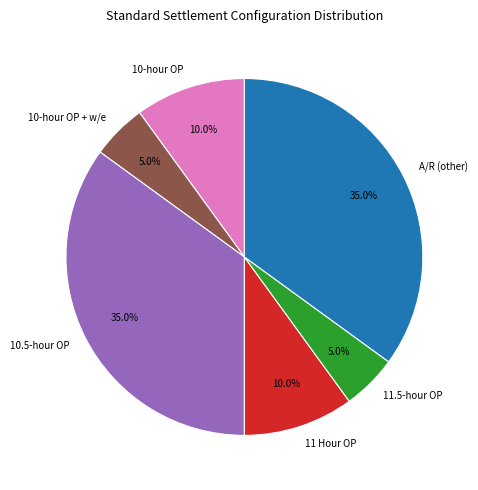

What is the ratio of the value at 10.5-hour OP to the value at 11.5-hour OP?

7.0